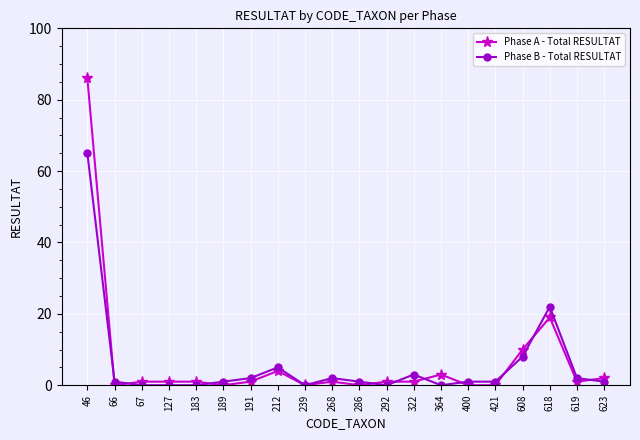

What is the sum of the Phase A - Total RESULTAT values at 189 and 322?

1